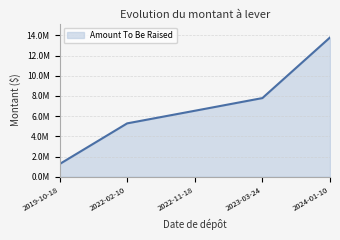

What position from the left is 2022-11-18?

3